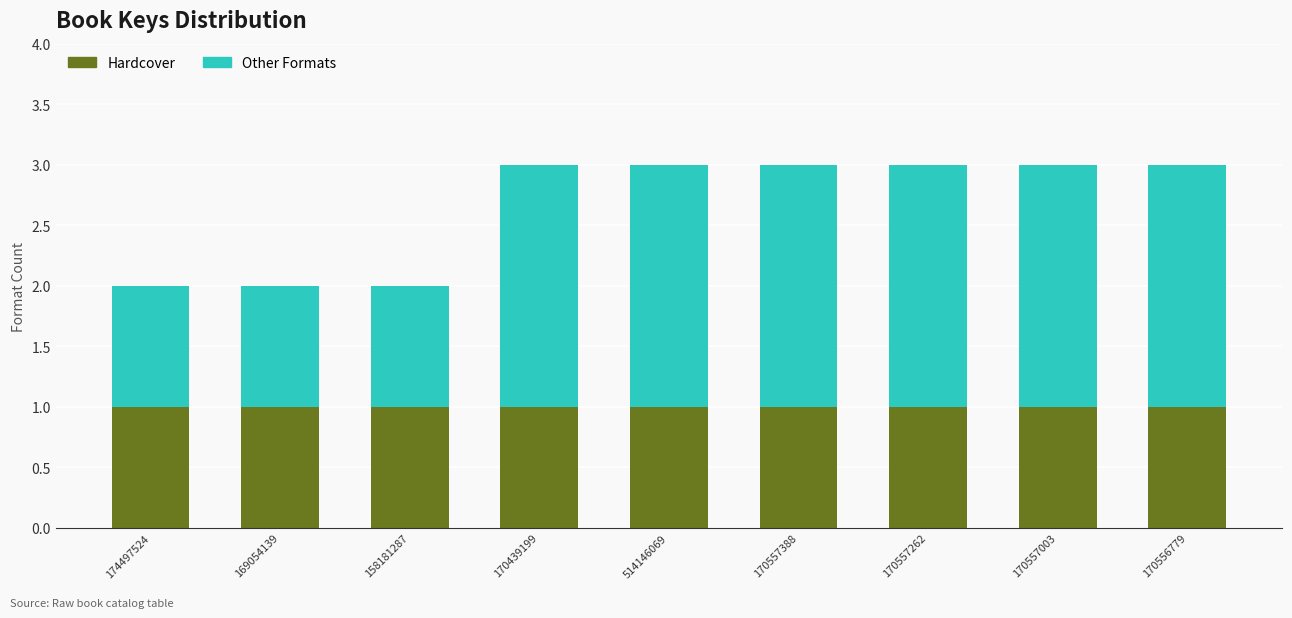

Reading right to left, what are the values for Hardcover?

170556779=1	170557003=1	170557262=1	170557388=1	514146069=1	170439199=1	158181287=1	169054139=1	174497524=1